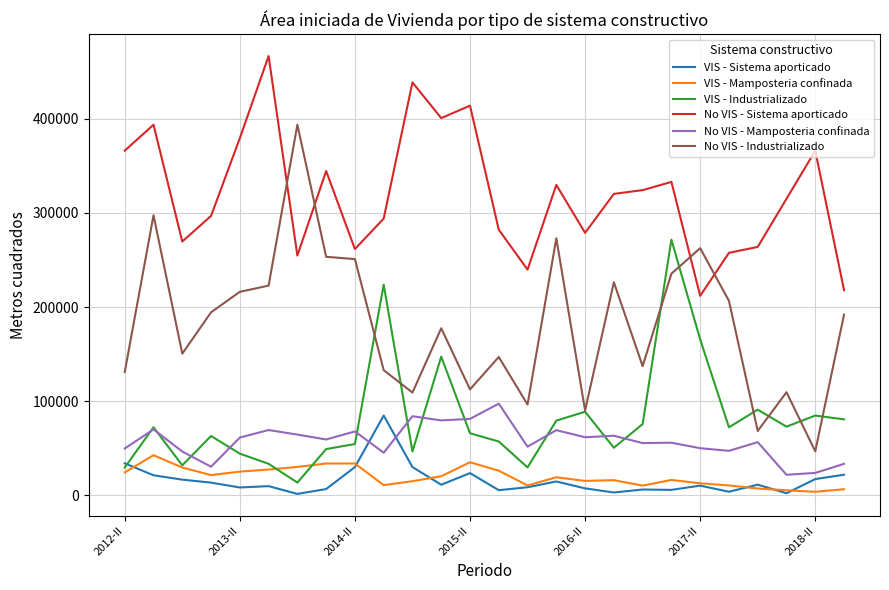

Which series has the largest total across all categories?

No VIS - Sistema aporticado